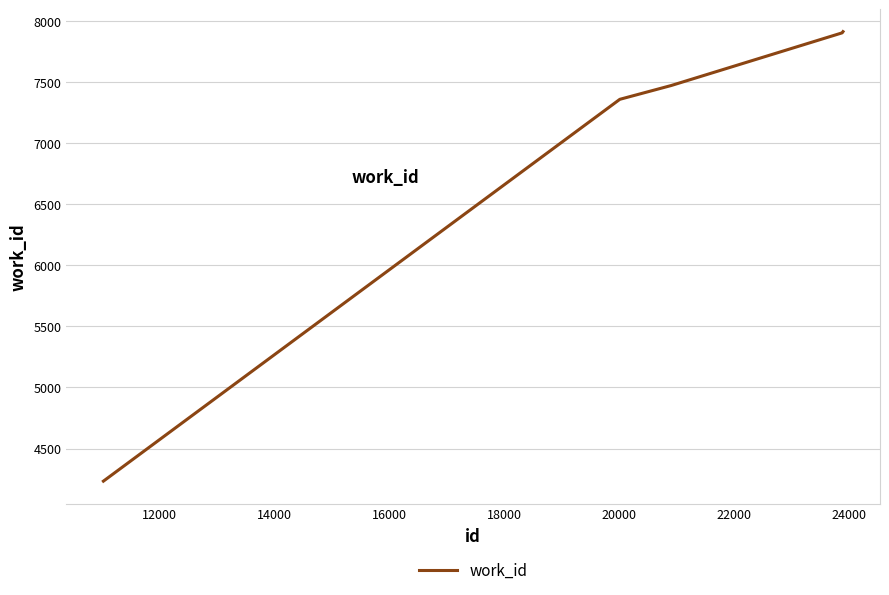

What is the difference between the maximum and minimum values?

3679